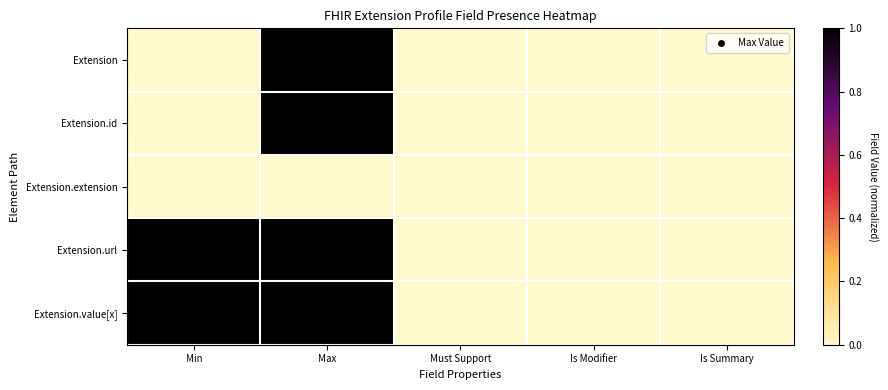

Reading left to right, extract all data points from this chart.

Extension: Min=0	Max=1	Must Support=0	Is Modifier=0	Is Summary=0
Extension.id: Min=0	Max=1	Must Support=0	Is Modifier=0	Is Summary=0
Extension.extension: Min=0	Max=0	Must Support=0	Is Modifier=0	Is Summary=0
Extension.url: Min=1	Max=1	Must Support=0	Is Modifier=0	Is Summary=0
Extension.value[x]: Min=1	Max=1	Must Support=0	Is Modifier=0	Is Summary=0